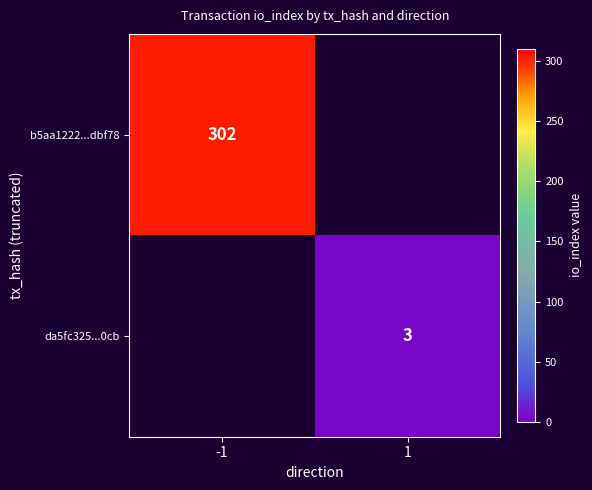

The value of b5aa1222...dbf78 at -1 is 460. True or false?

False